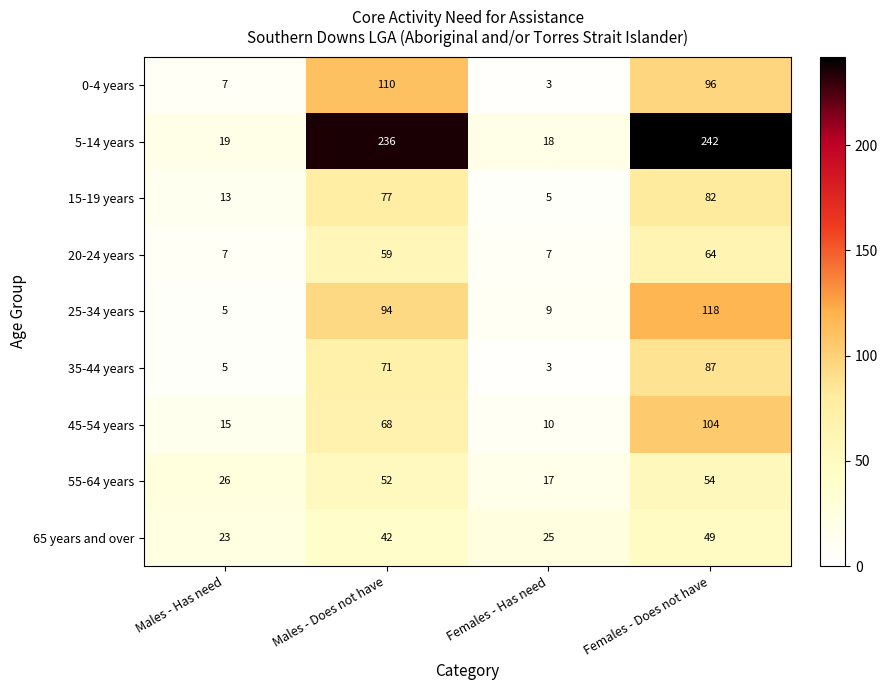

What is the sum of the 15-19 years values at Males - Has need and Males - Does not have?

90